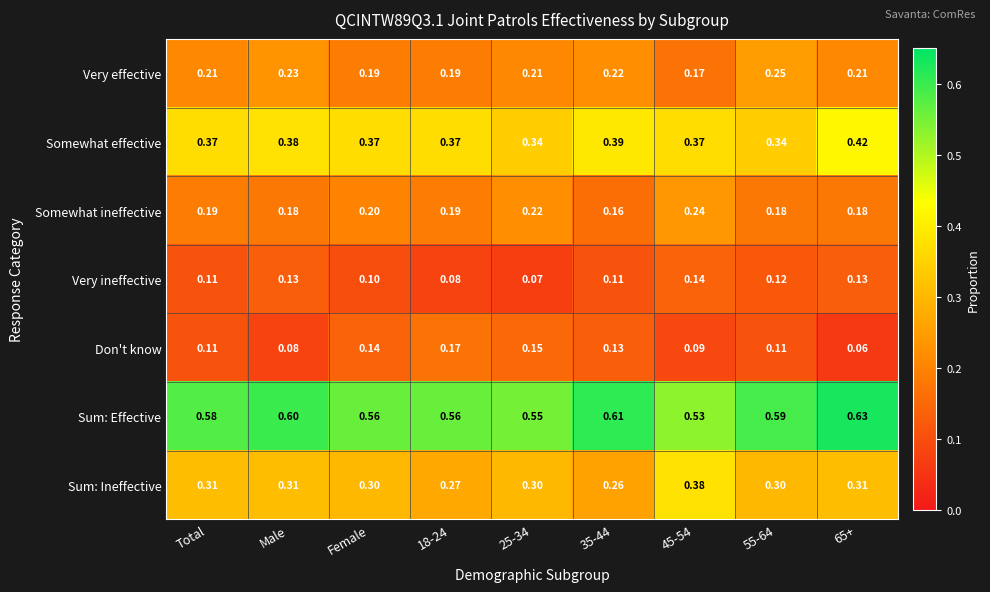

Which series has the largest range (max minus min)?

Sum: Ineffective